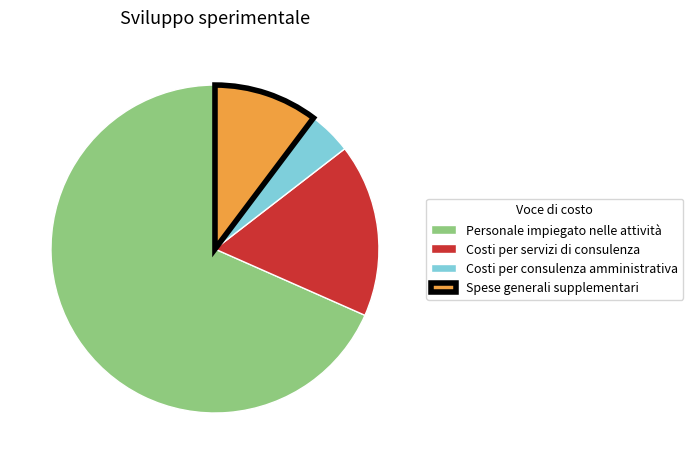

How many segments does this pie chart have?

4